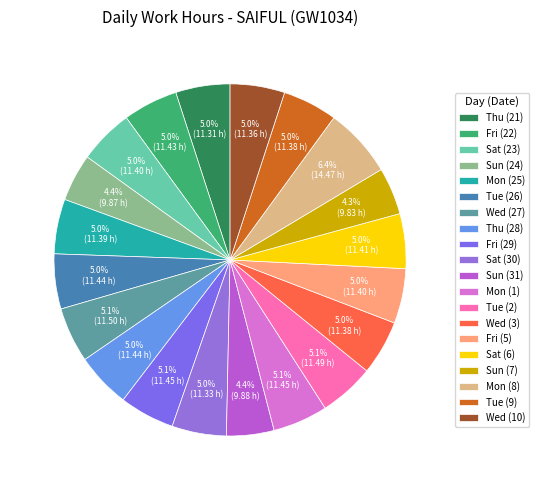

Is the sum of Sun (24) and Tue (9) greater than half?

No